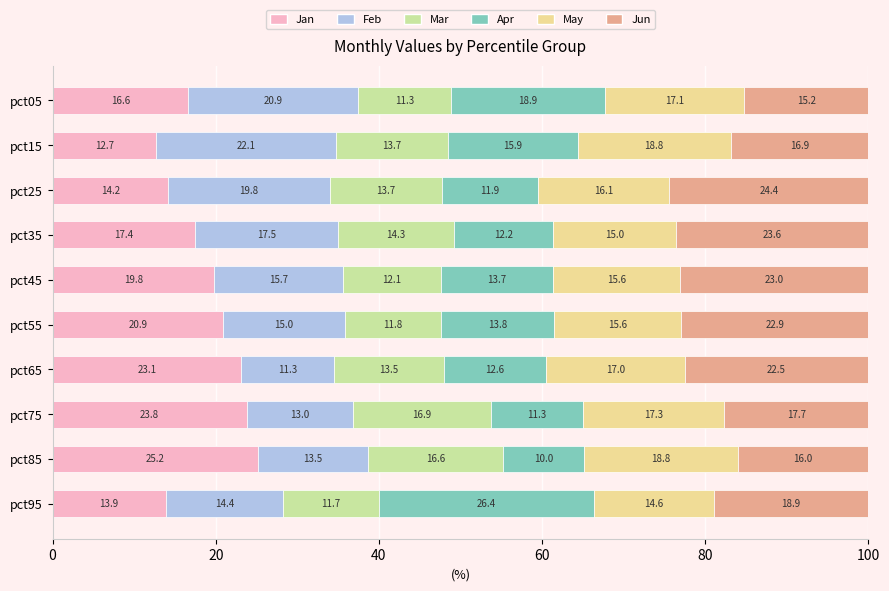

What is the difference between the Jan values at pct35 and pct45?

2.4